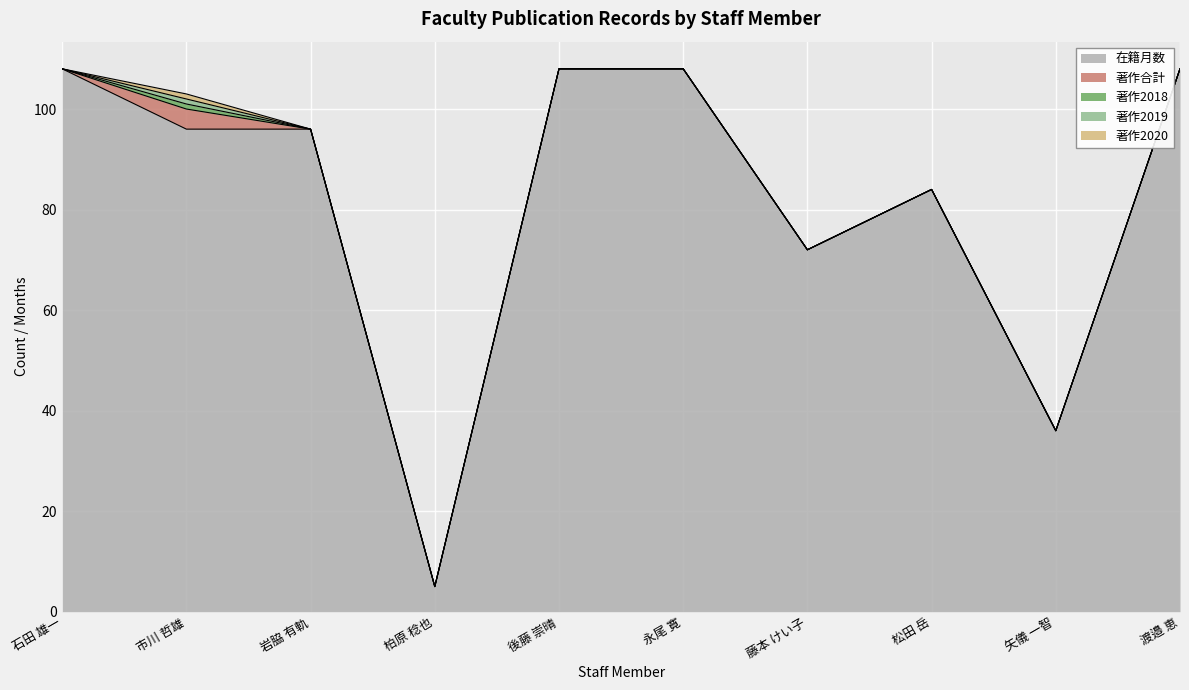

What is the difference between the highest and lowest values at 後藤 崇晴?

108